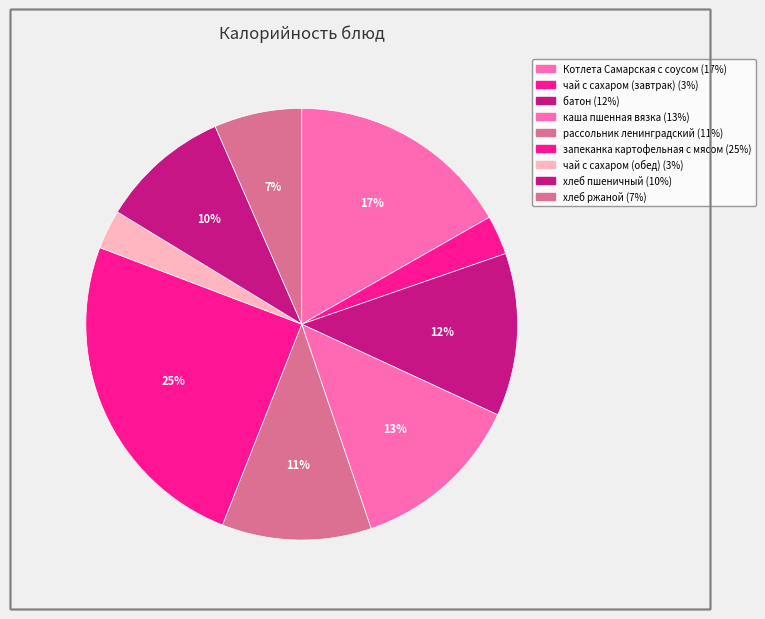

Is it true that чай с сахаром (завтрак) is 14% of the pie?

False